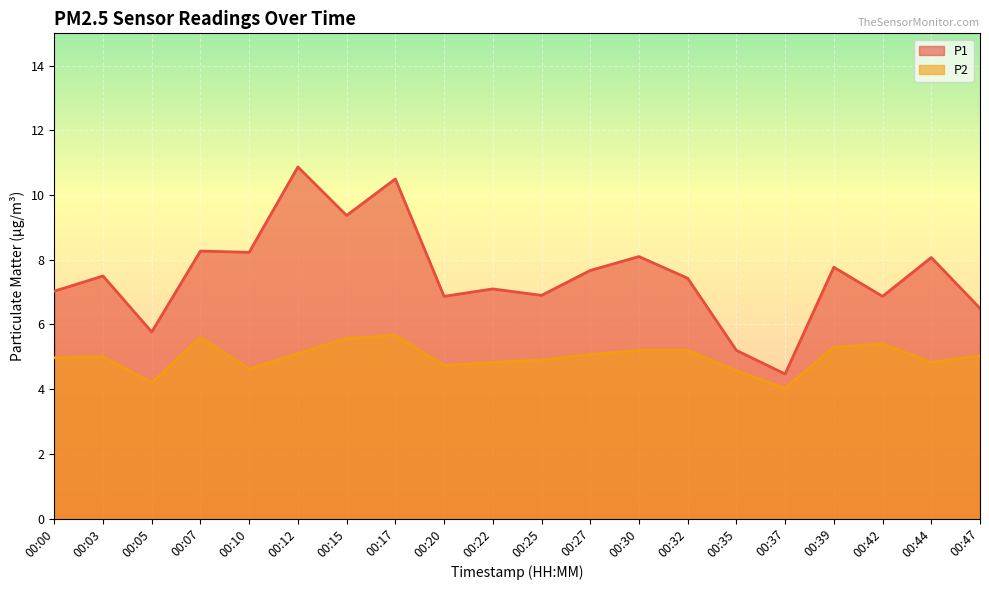

Reading right to left, list all the values displayed in this chart.

P1: 6.5	8.1	6.9	7.8	4.5	5.2	7.4	8.1	7.7	6.9	7.1	6.9	10.5	9.4	10.9	8.2	8.3	5.8	7.5	7.0
P2: 5.0	4.8	5.4	5.3	4.0	4.6	5.2	5.2	5.1	4.9	4.8	4.7	5.7	5.6	5.1	4.6	5.6	4.2	5.0	5.0